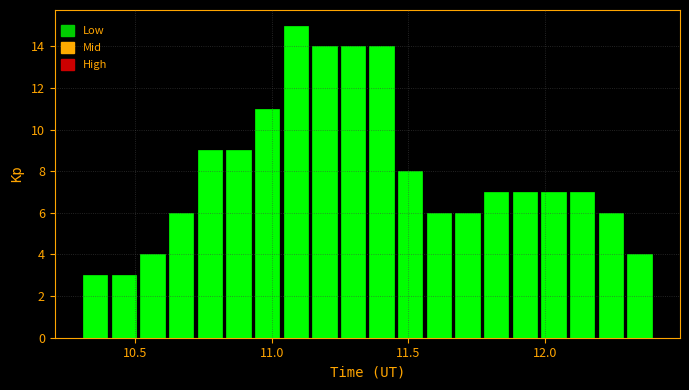

Read against the x-axis, roughly where is the centre of the tallest bar?

11.10